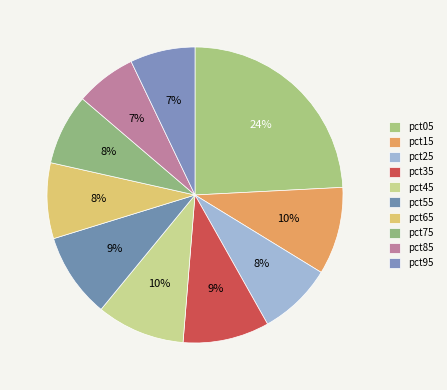

What percentage is the pct75 slice, to the nearest percent?

8%